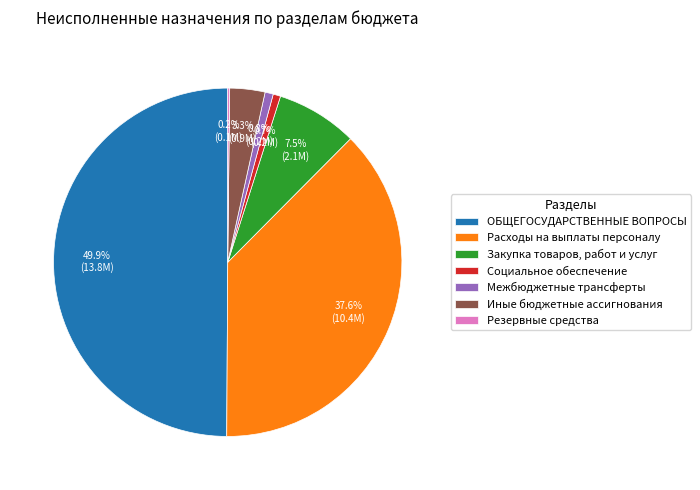

What is the ratio of the value at Социальное обеспечение to the value at Закупка товаров, работ и услуг?

0.1